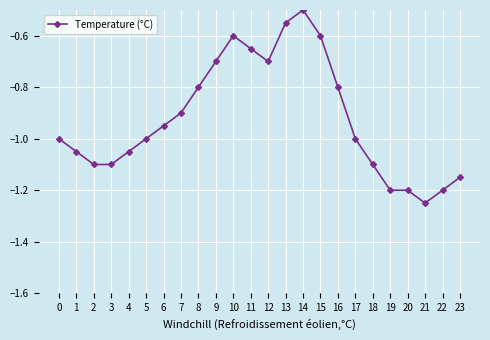

What is the difference between the values at 3 and 15?

0.5